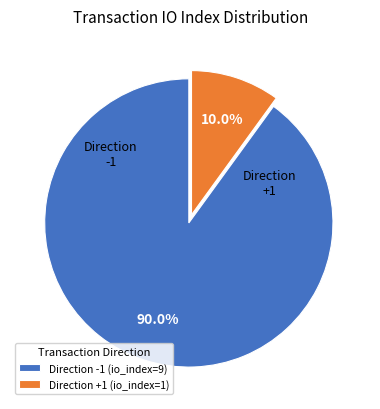

What is the largest slice in the pie chart?

Direction -1 (io_index=9)